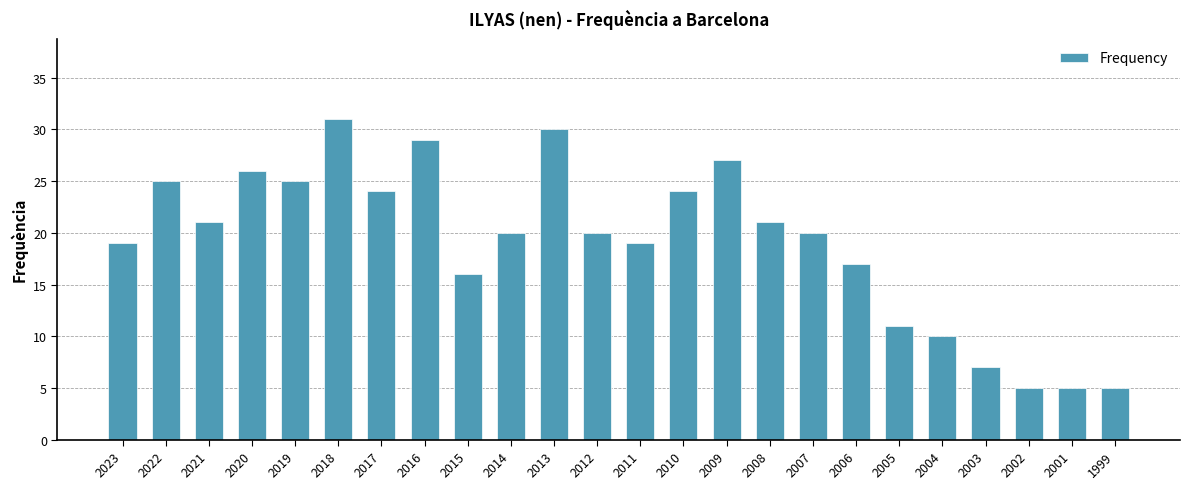

What is the difference between the second highest and second lowest values?

25